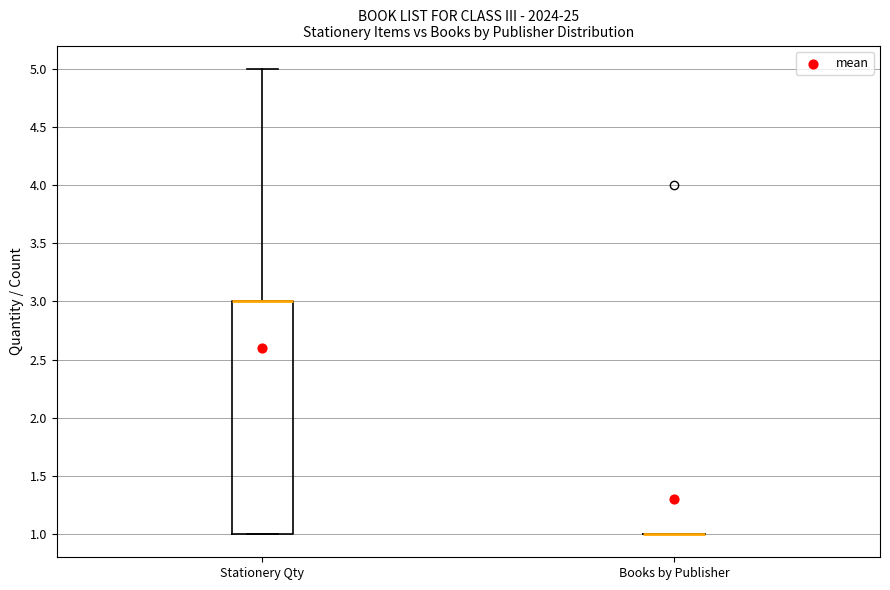

Where is the upper edge of the box for Stationery Qty on the y-axis? The values are not printed on the chart, so give them approximately, as read against the axis.

3